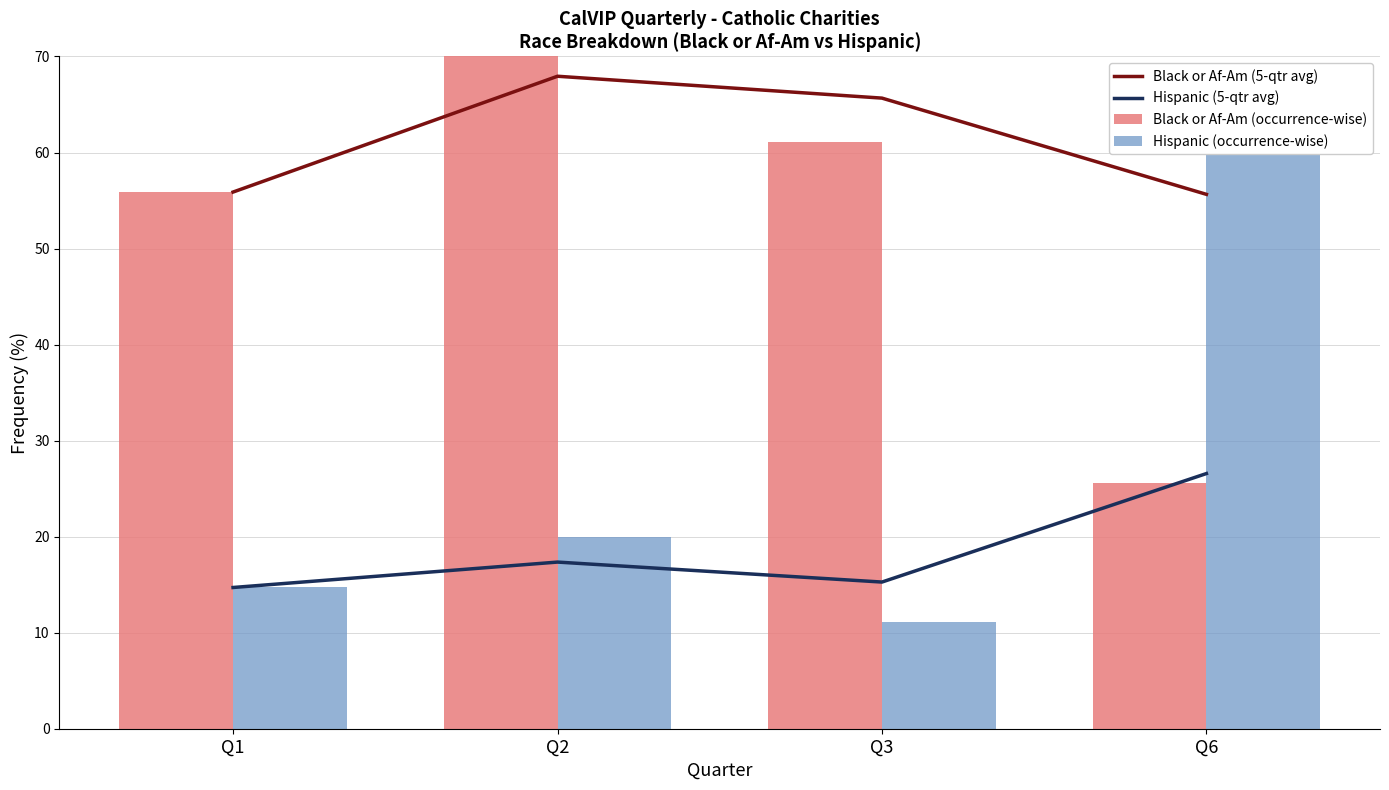

Which category has the lowest value in the Hispanic (5-qtr avg) series?

Q1